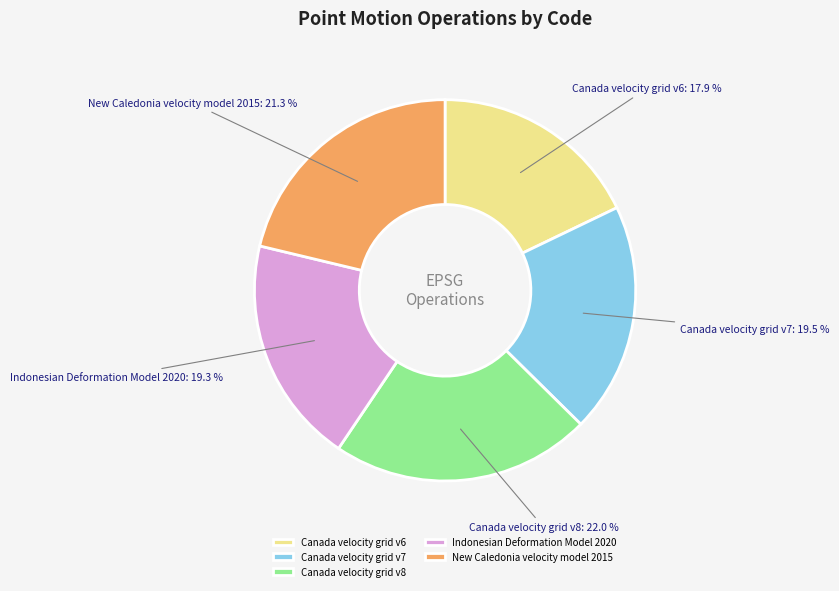

To the nearest percent, what portion does Indonesian Deformation Model 2020 represent?

19%